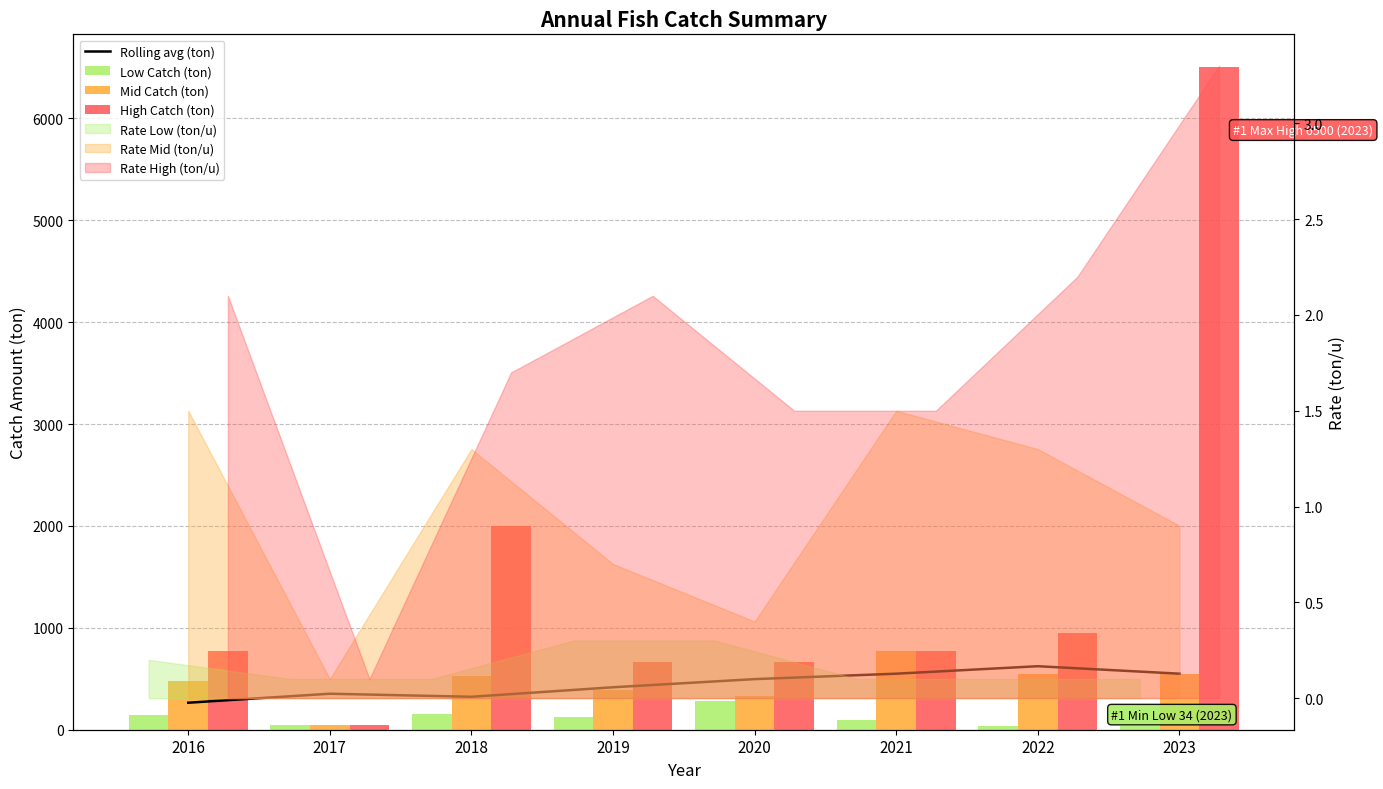

Reading left to right, extract all data points from this chart.

Rolling avg (ton): 2016=265.0	2017=353.3	2018=323.3	2019=416.7	2020=496.7	2021=550.0	2022=623.3	2023=550.0
Low Catch (ton): 2016=140.0	2017=50.0	2018=150.0	2019=120.0	2020=280.0	2021=100.0	2022=36.0	2023=34.0
Mid Catch (ton): 2016=480.0	2017=50.0	2018=530.0	2019=390.0	2020=330.0	2021=770.0	2022=550.0	2023=550.0
High Catch (ton): 2016=770.0	2017=50.0	2018=2000.0	2019=660.0	2020=660.0	2021=770.0	2022=950.0	2023=6500.0